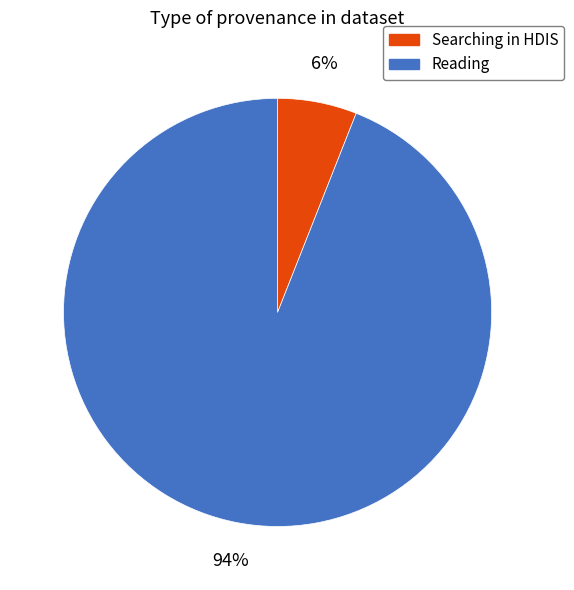

How many segments does this pie chart have?

2